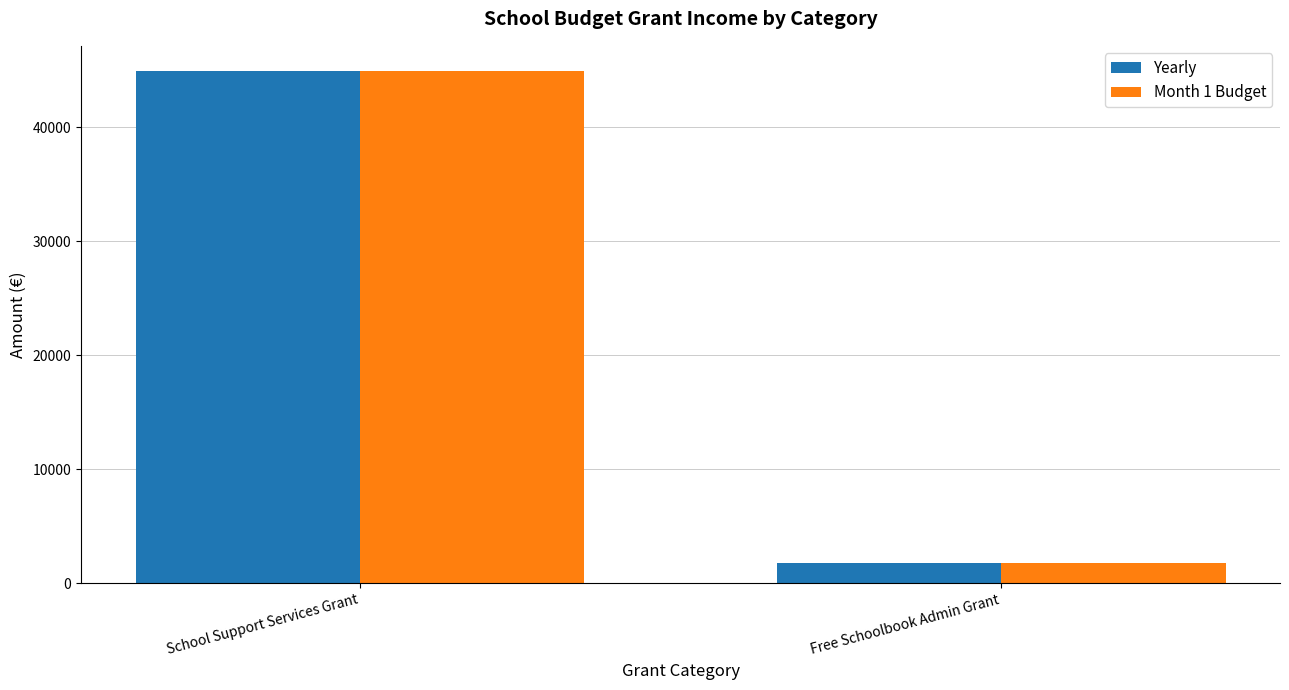

The value of Month 1 Budget at School Support Services Grant is 26943.7. True or false?

False